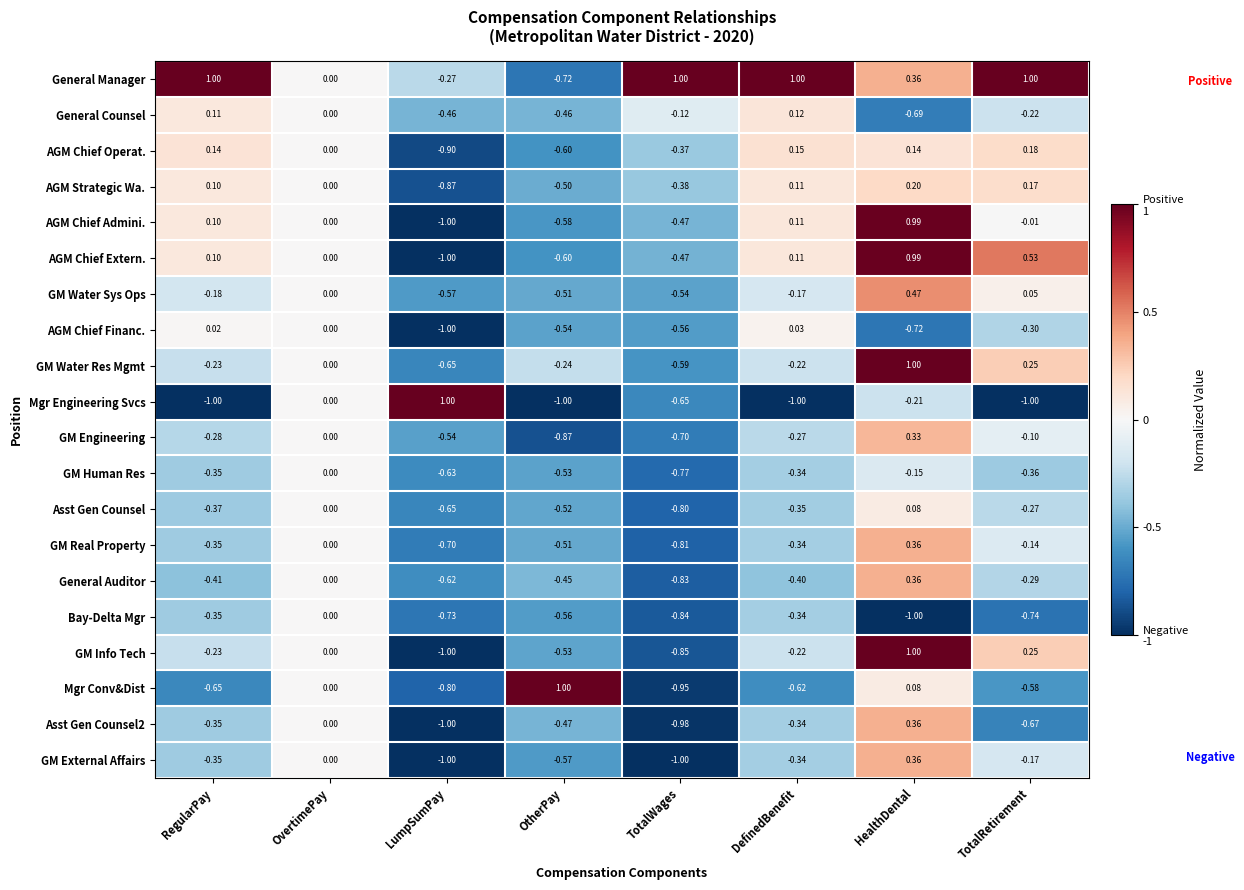

Which series has the largest total across all categories?

General Manager